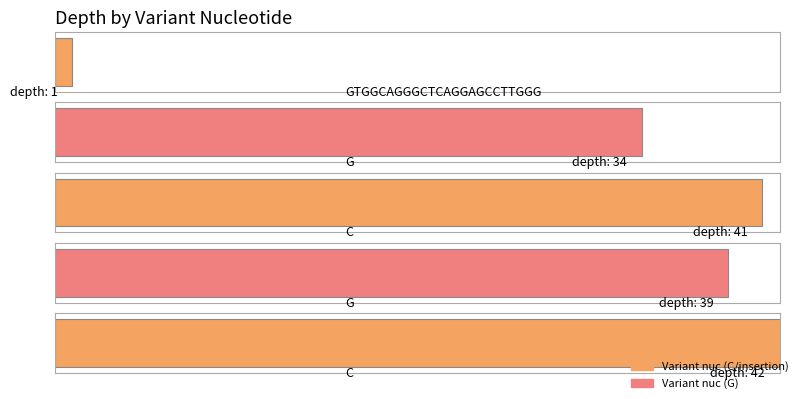

Are the bars horizontal?

Yes